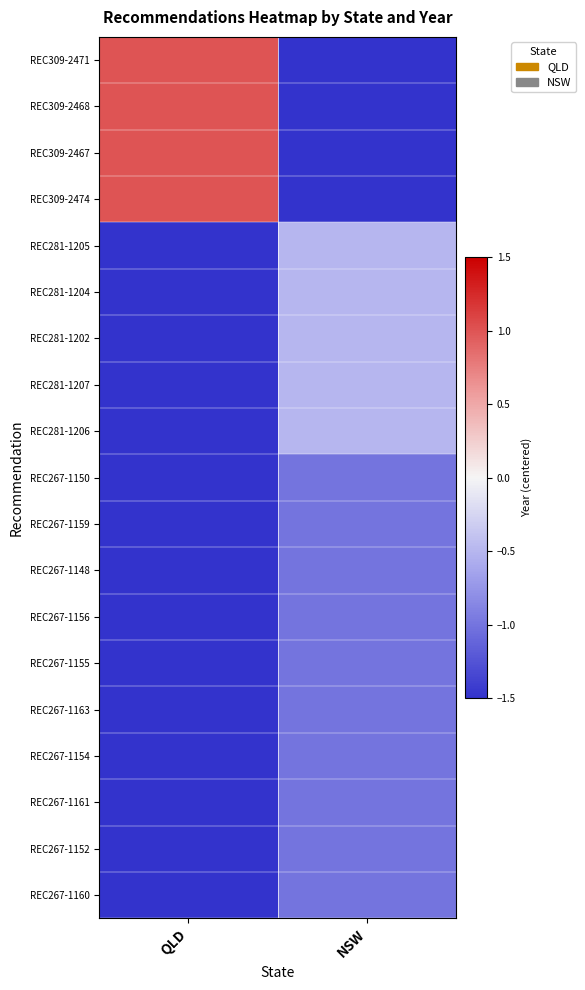

Reading right to left, list all the values displayed in this chart.

REC309-2471: NSW=-1.5	QLD=1.0
REC309-2468: NSW=-1.5	QLD=1.0
REC309-2467: NSW=-1.5	QLD=1.0
REC309-2474: NSW=-1.5	QLD=1.0
REC281-1205: NSW=-0.5	QLD=-1.5
REC281-1204: NSW=-0.5	QLD=-1.5
REC281-1202: NSW=-0.5	QLD=-1.5
REC281-1207: NSW=-0.5	QLD=-1.5
REC281-1206: NSW=-0.5	QLD=-1.5
REC267-1150: NSW=-1.0	QLD=-1.5
REC267-1159: NSW=-1.0	QLD=-1.5
REC267-1148: NSW=-1.0	QLD=-1.5
REC267-1156: NSW=-1.0	QLD=-1.5
REC267-1155: NSW=-1.0	QLD=-1.5
REC267-1163: NSW=-1.0	QLD=-1.5
REC267-1154: NSW=-1.0	QLD=-1.5
REC267-1161: NSW=-1.0	QLD=-1.5
REC267-1152: NSW=-1.0	QLD=-1.5
REC267-1160: NSW=-1.0	QLD=-1.5